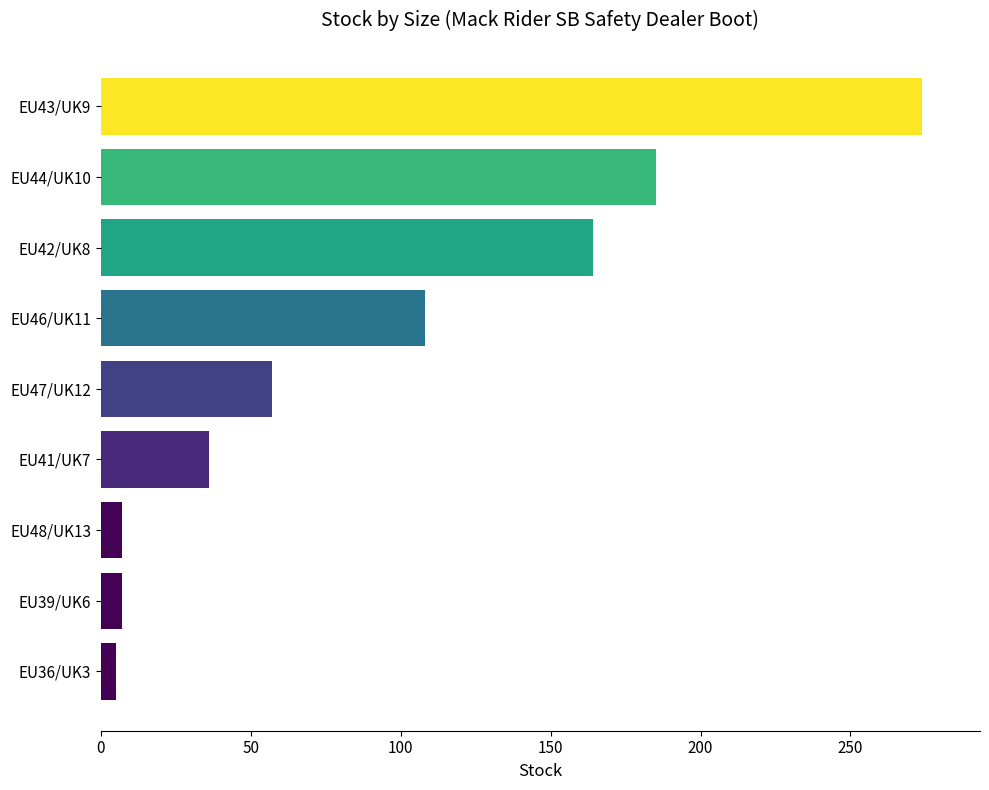

Are the bars horizontal?

Yes